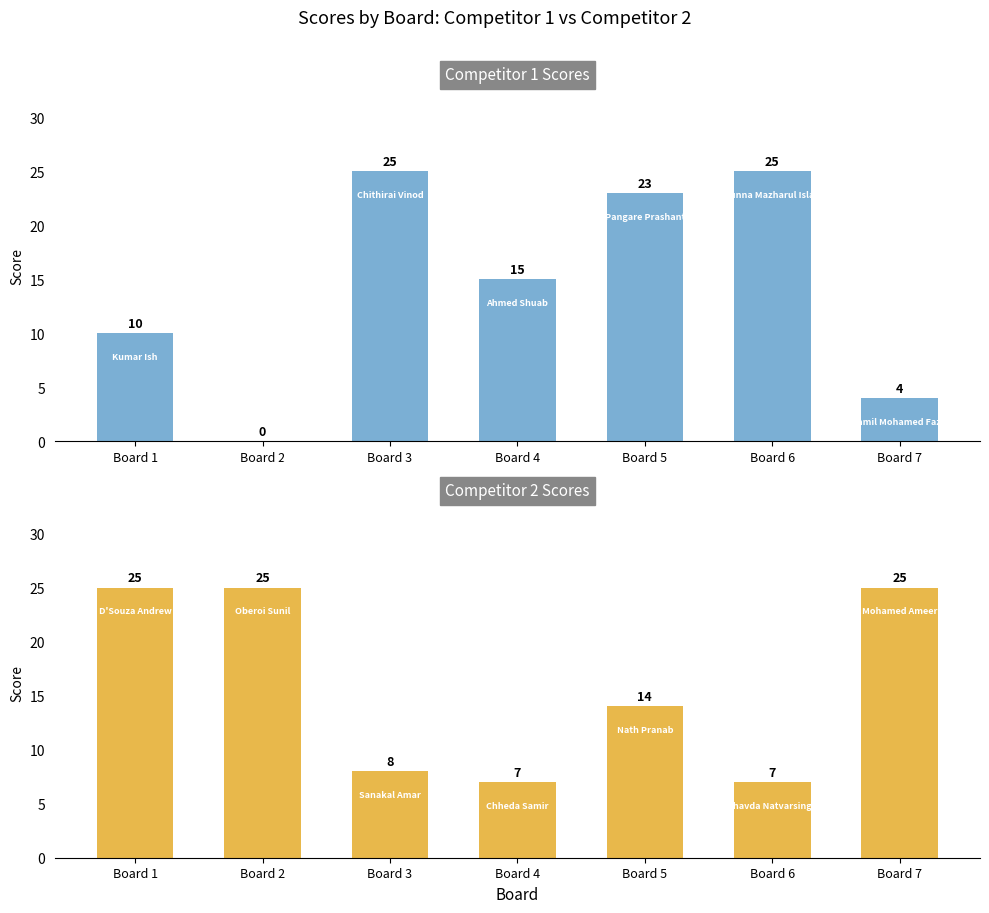

How many bars are there in total?

14